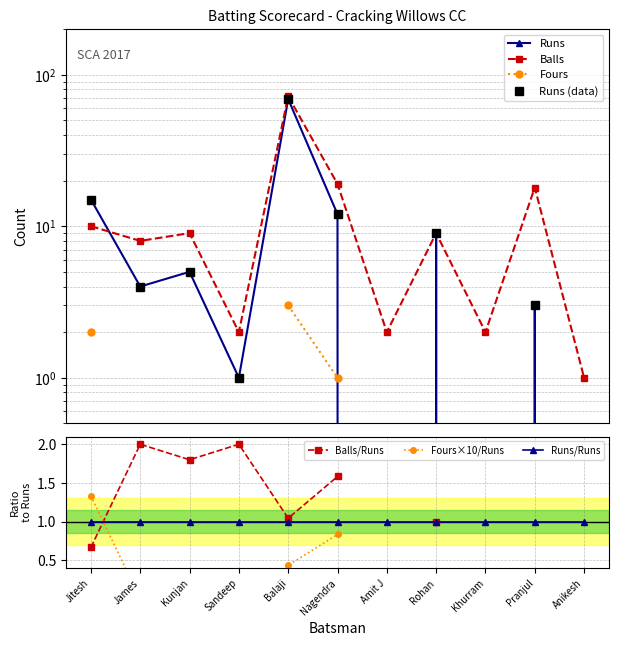

At which category is the sum across all series the highest?

Balaji